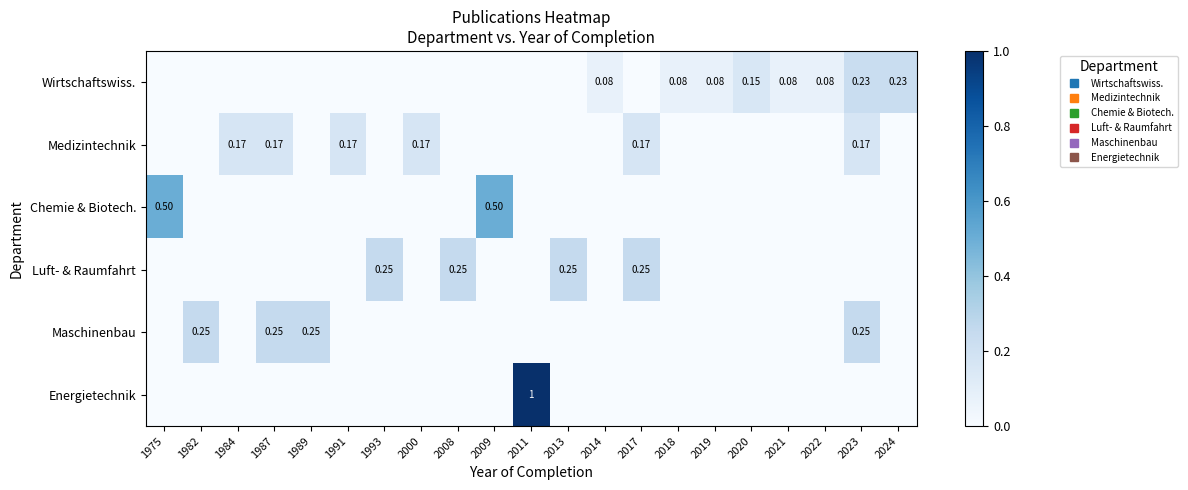

At which category does the chart reach its peak across all series?

2011